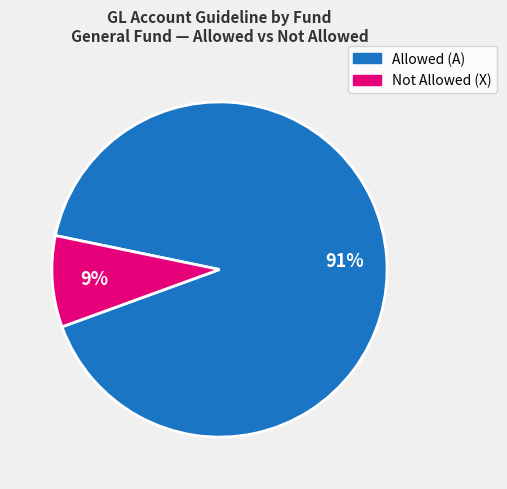

To the nearest percent, what is the average slice percentage?

50%